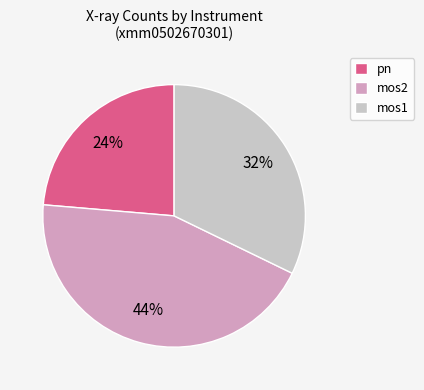

To the nearest percent, what is the average slice percentage?

33%